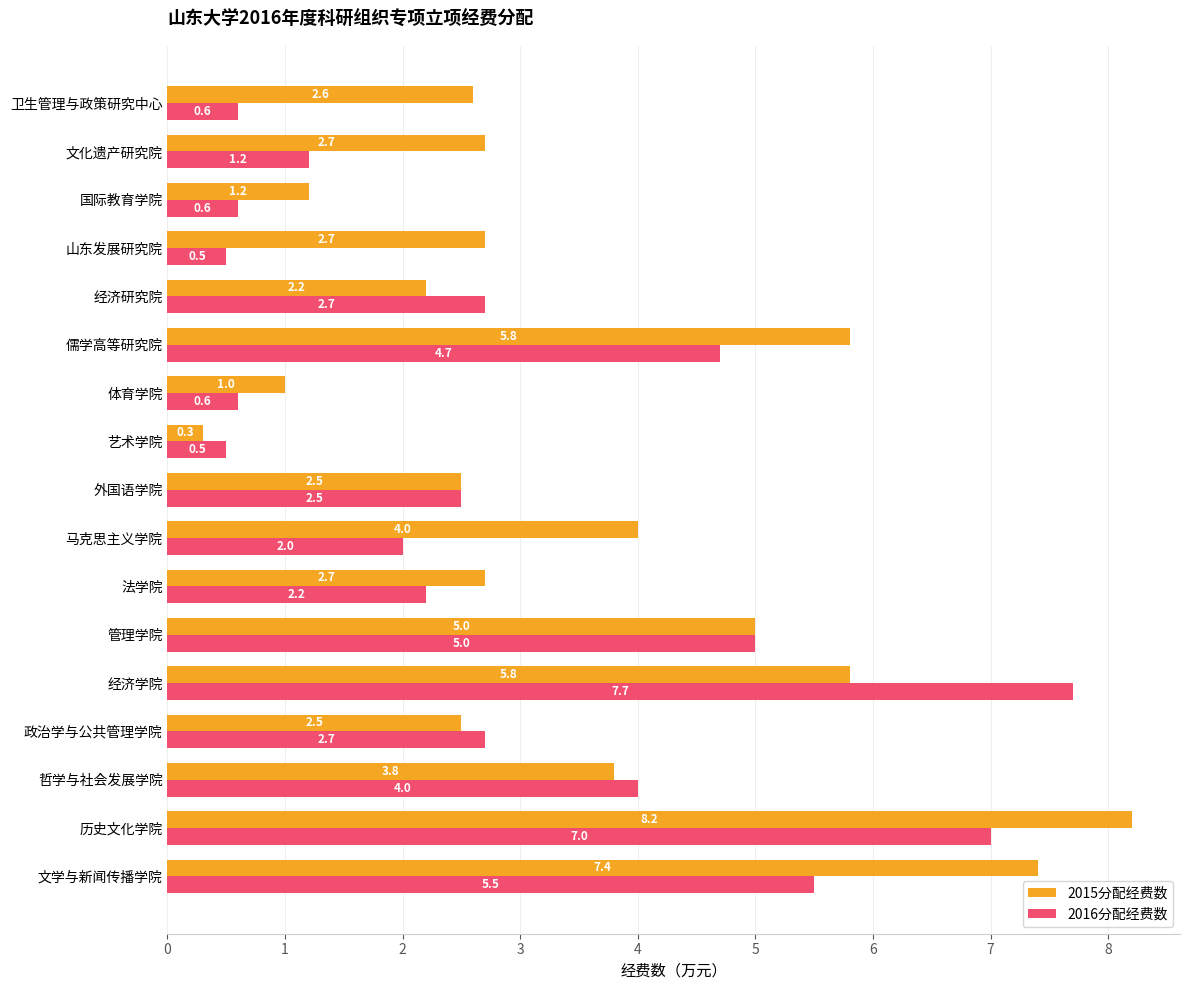

What value does the 2016分配经费数 series have at 法学院?

2.2